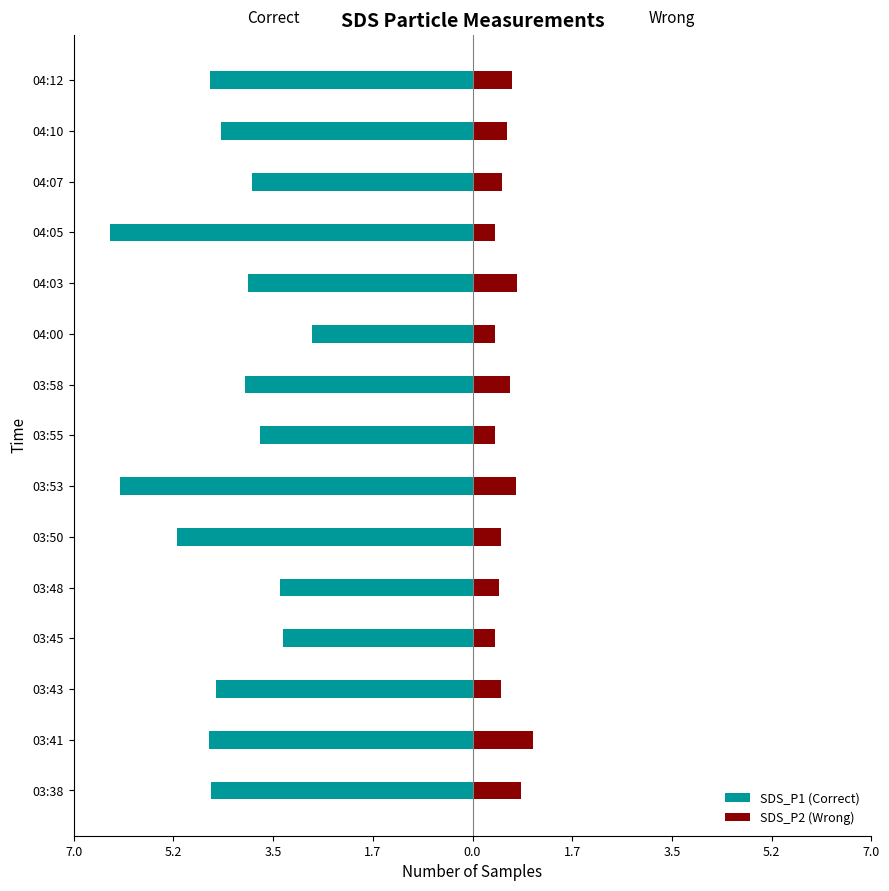

How many bars are there in total?

30